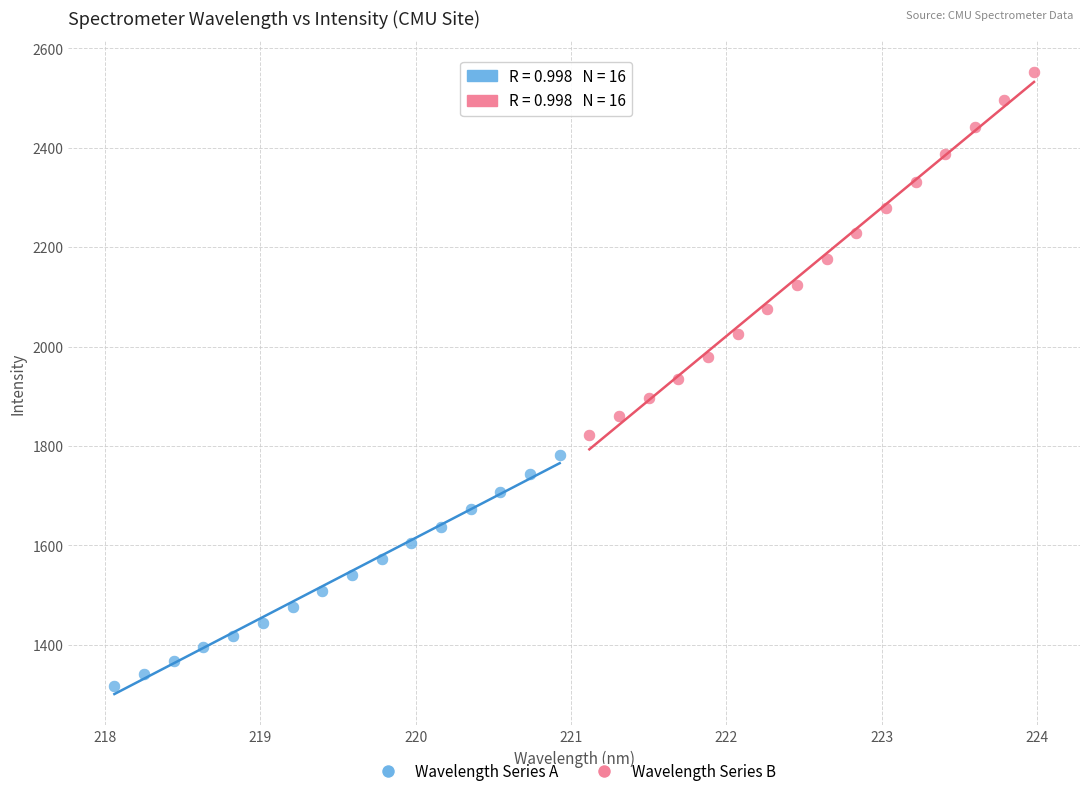

Which series reaches the maximum Y coordinate?

Wavelength Series B